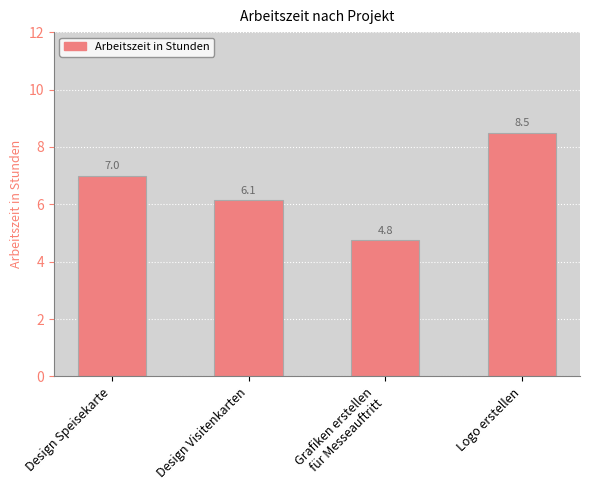

The value at Design Visitenkarten is 6.1. True or false?

True